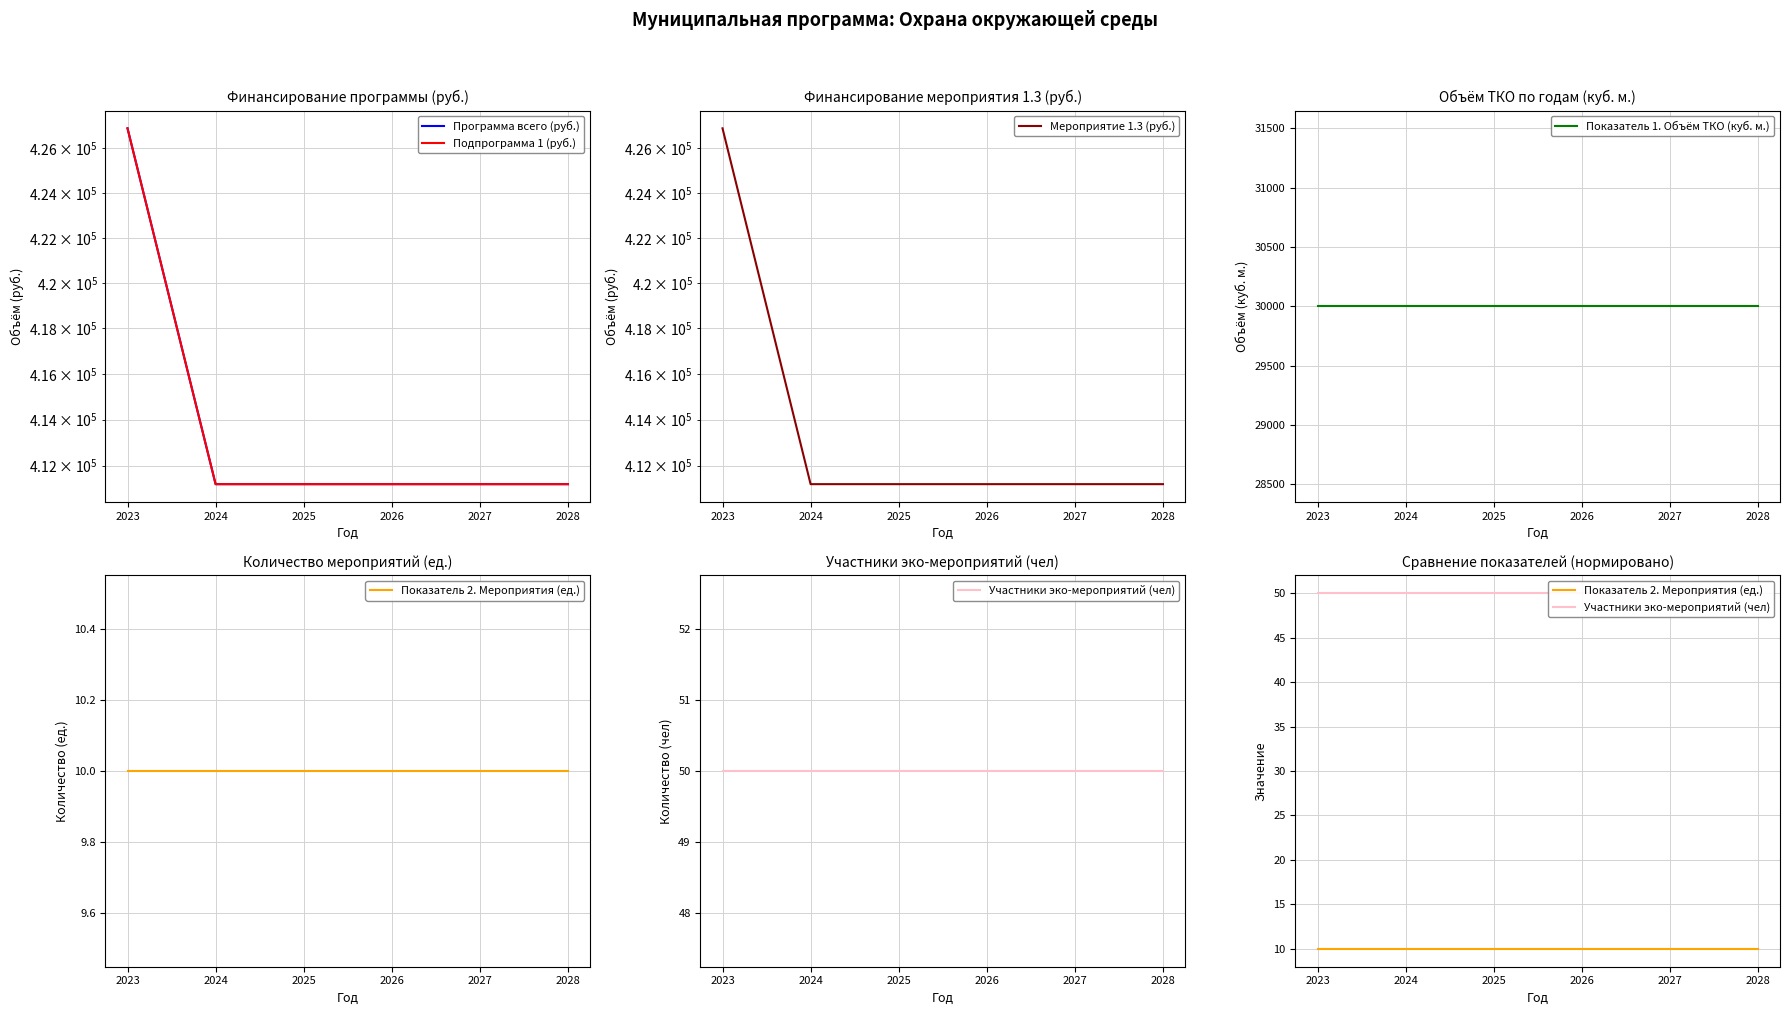

How many lines are shown in the chart?

6